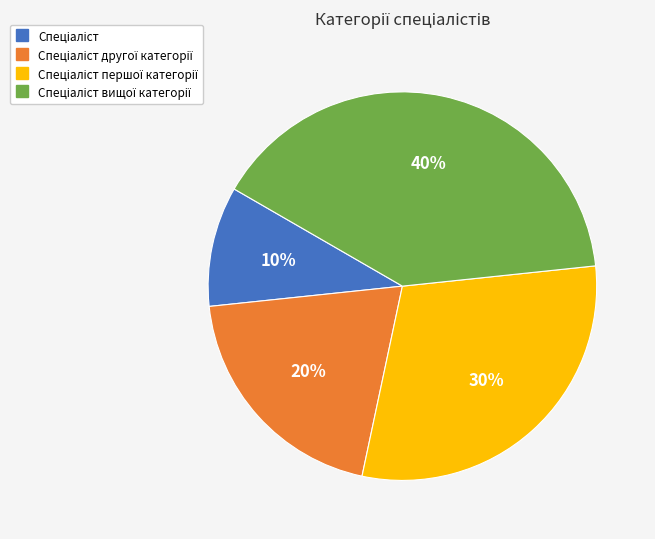

Is there a majority slice in this chart?

No